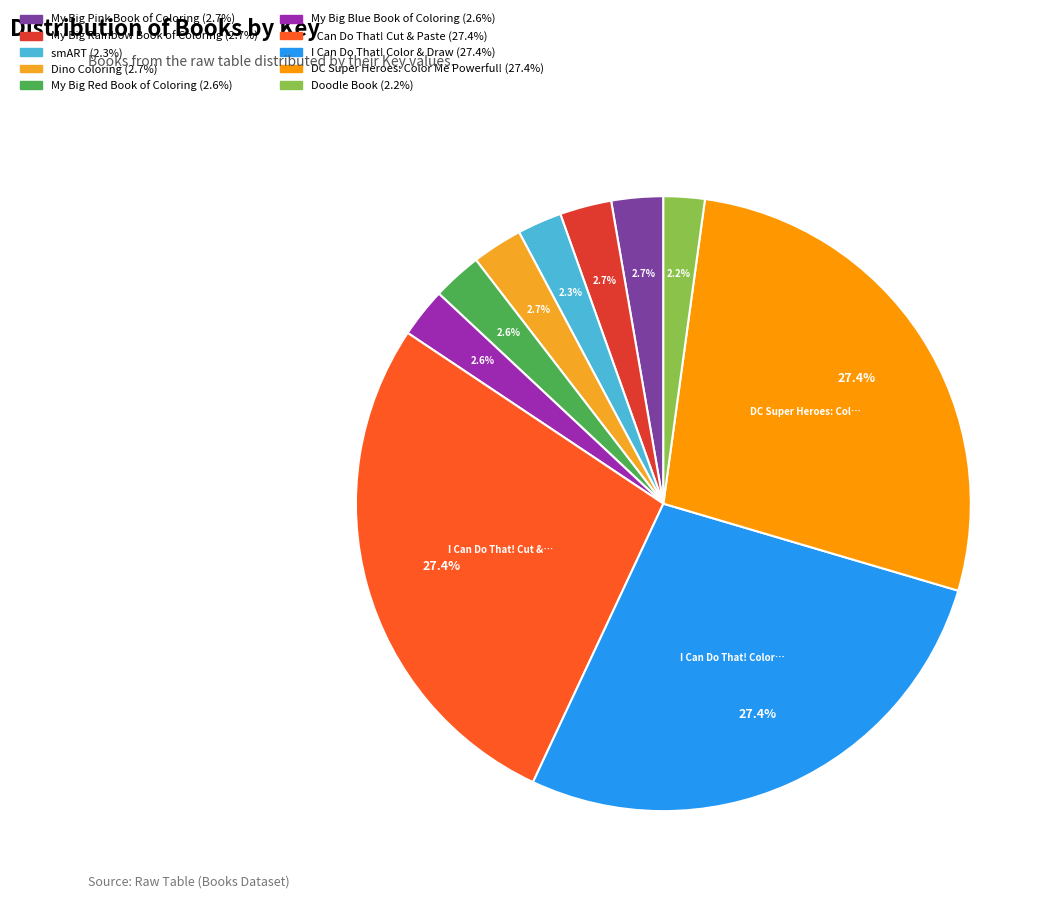

Rank the categories by value from highest to lowest.

DC Super Heroes: Color Me Powerful!, I Can Do That! Cut & Paste, I Can Do That! Color & Draw, My Big Rainbow Book of Coloring, My Big Pink Book of Coloring, Dino Coloring, My Big Red Book of Coloring, My Big Blue Book of Coloring, smART, Doodle Book